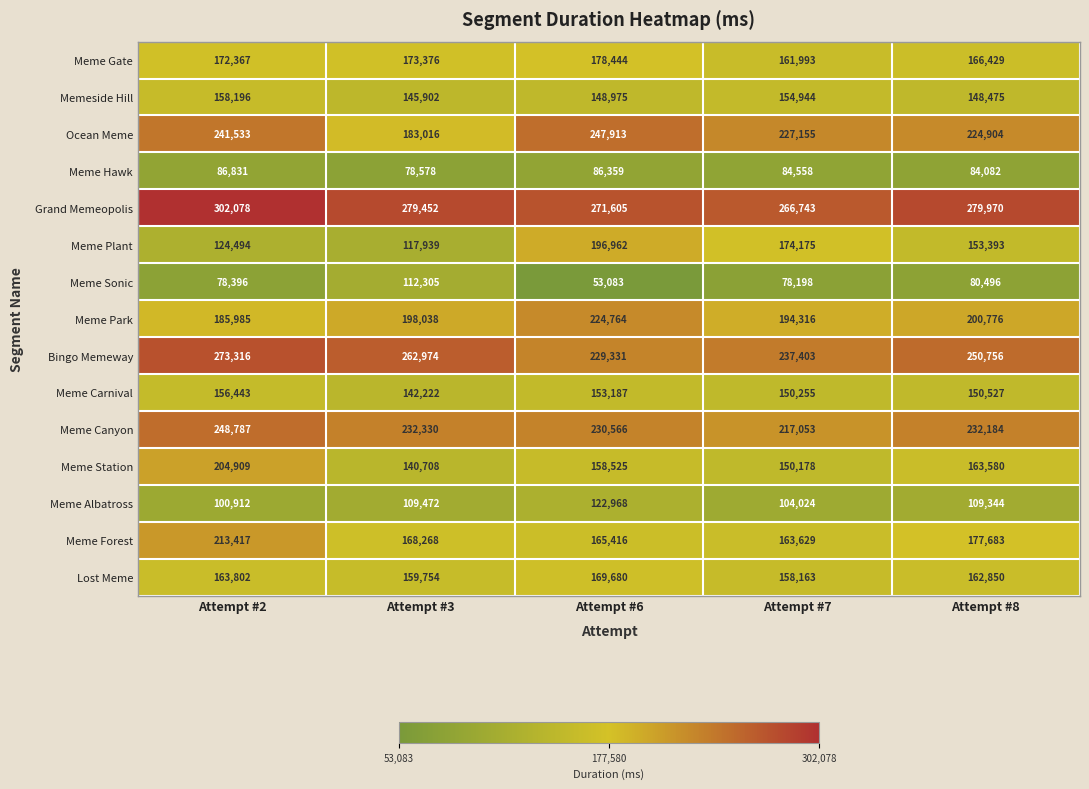

What is the spread (max minus min) of values at Attempt #2?

223682